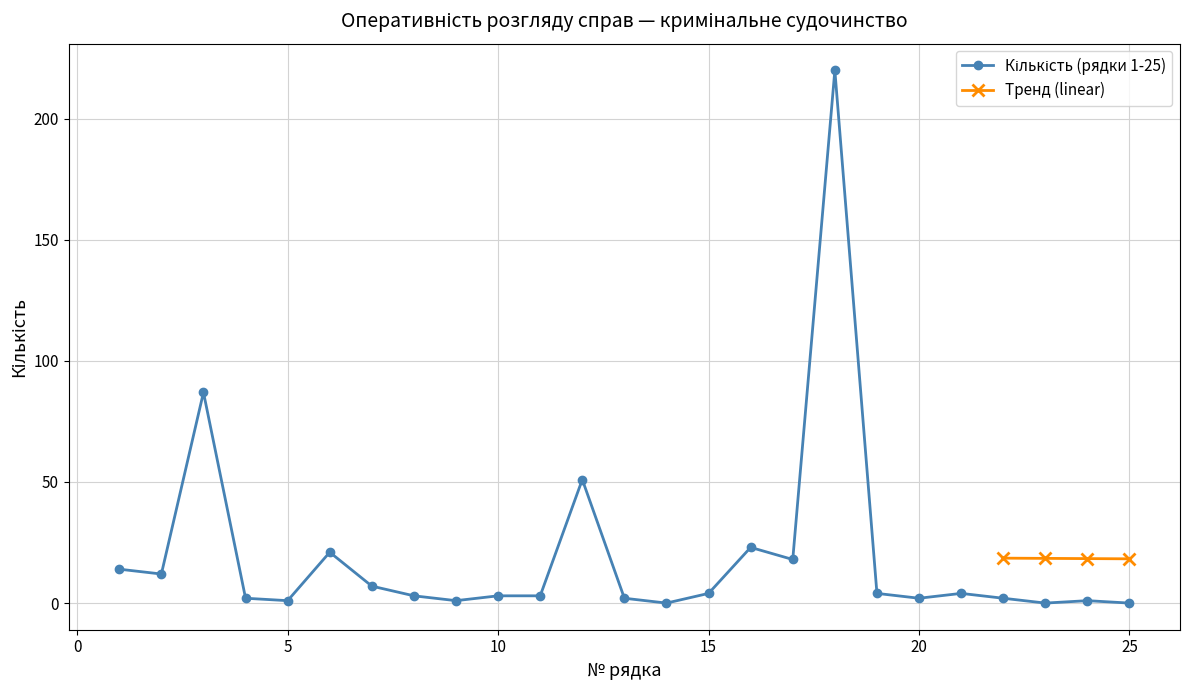

Does the chart display data point markers on the line(s)?

Yes